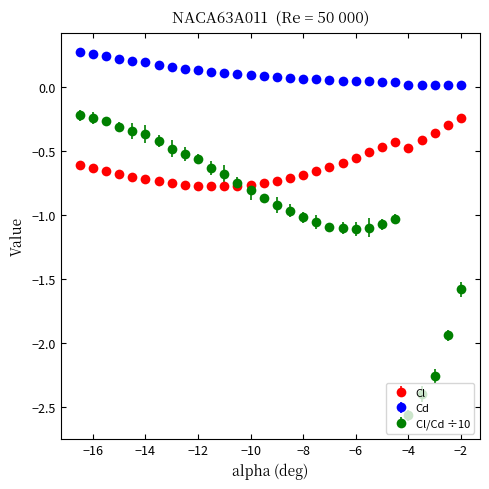

Which series has the largest total across all categories?

Cd